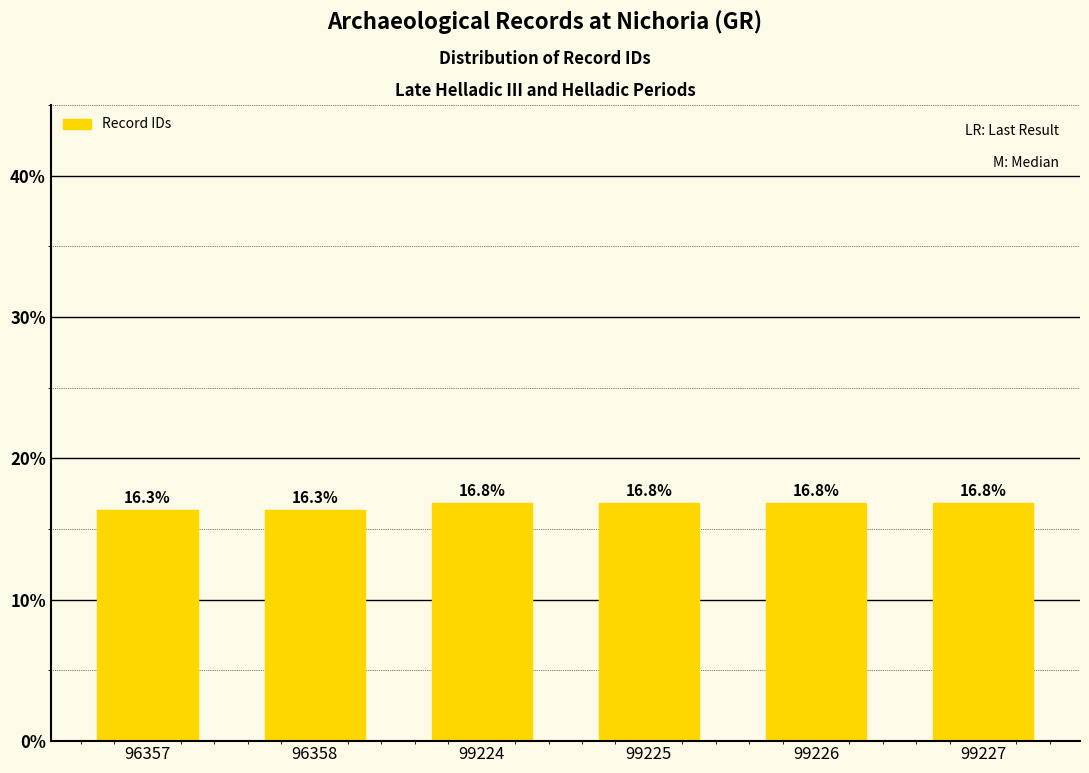

What is the minimum value shown in the chart?

16.3